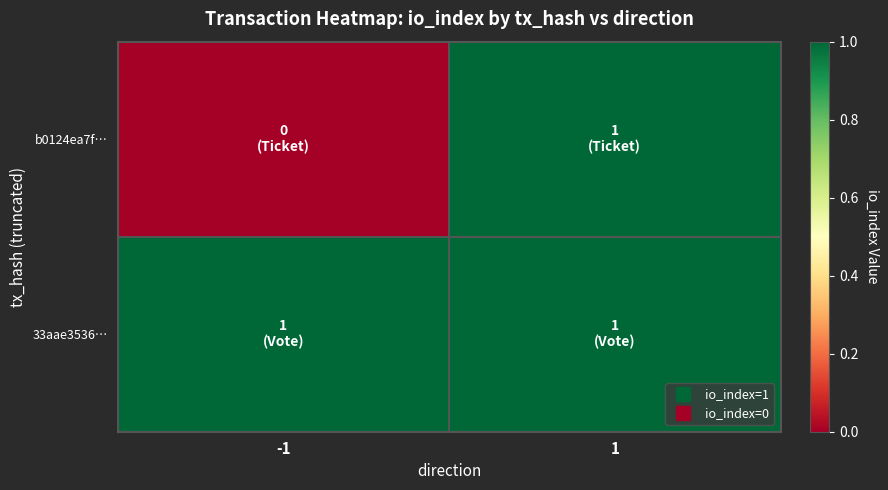

Rank the series by their maximum value, from lowest to highest.

33aae3536…, b0124ea7f…